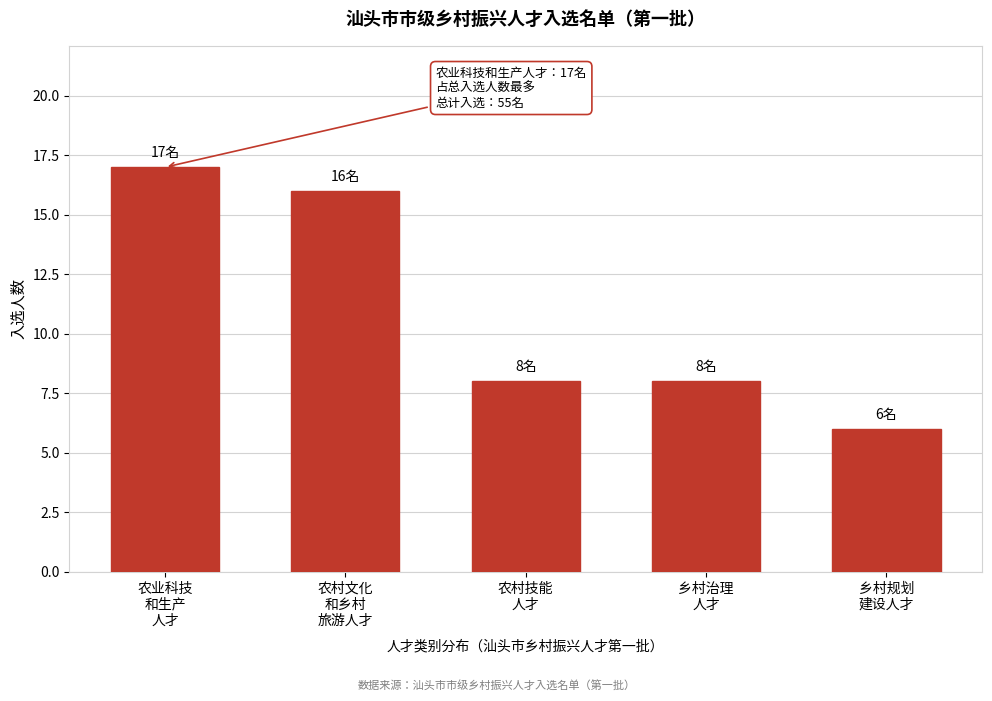

Reading left to right, transcribe all the data shown in this chart.

17	16	8	8	6